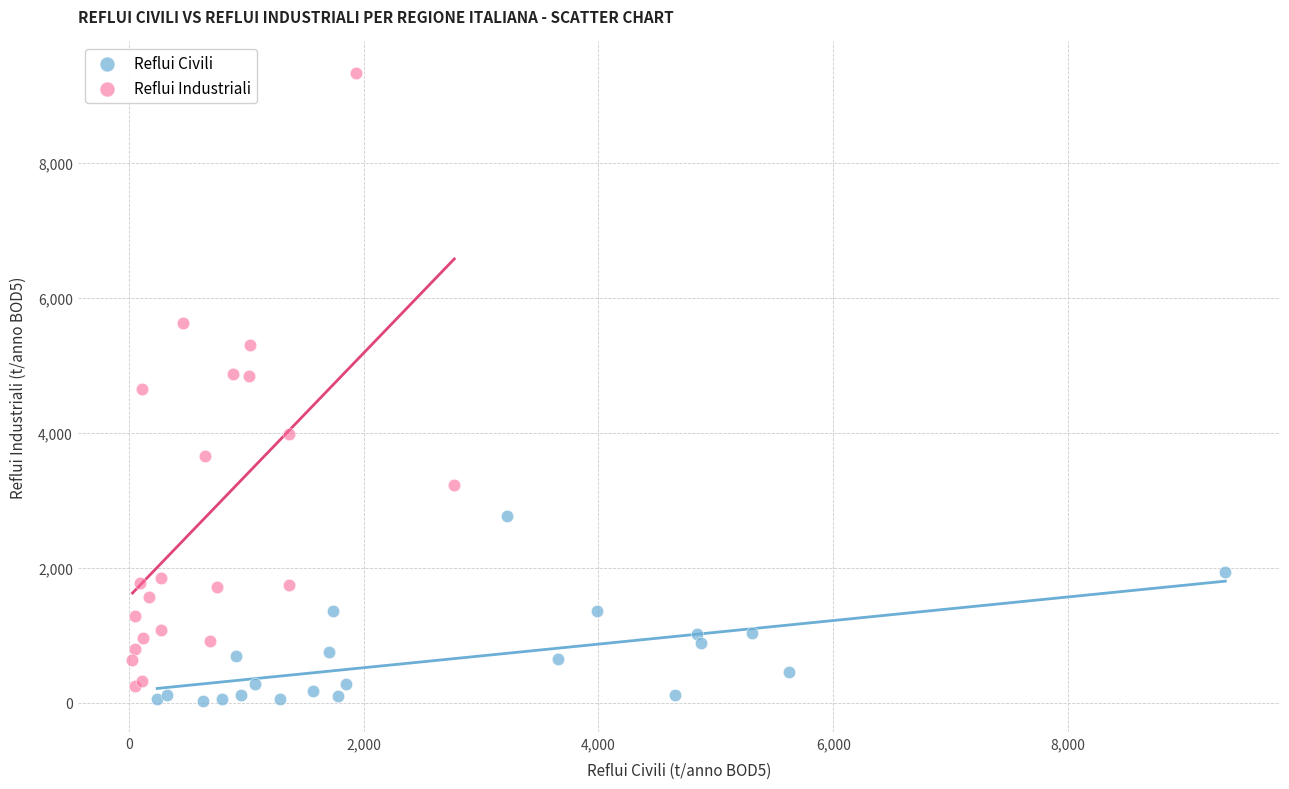

Which series reaches the maximum Y coordinate?

Reflui Industriali